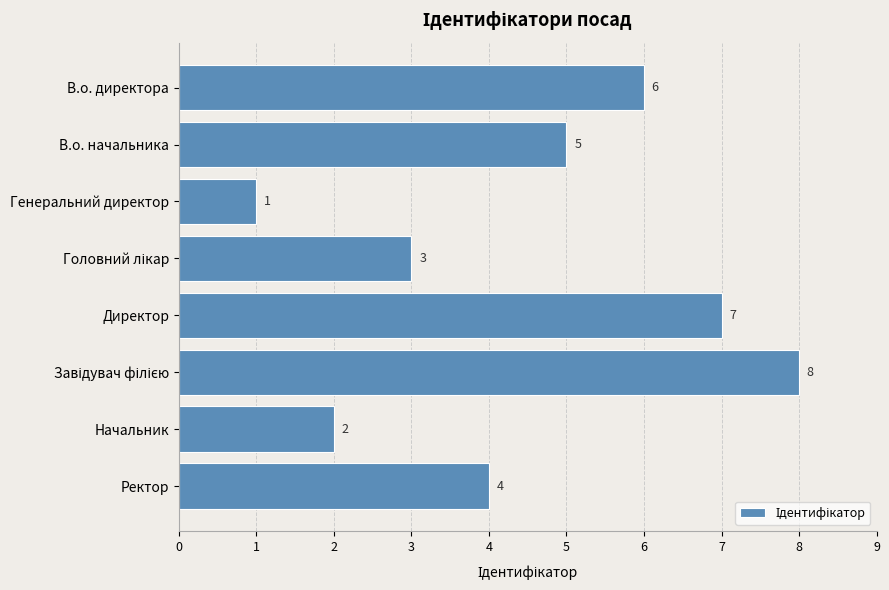

Approximately how many times larger is the value at Ректор compared to В.о. директора?

0.7